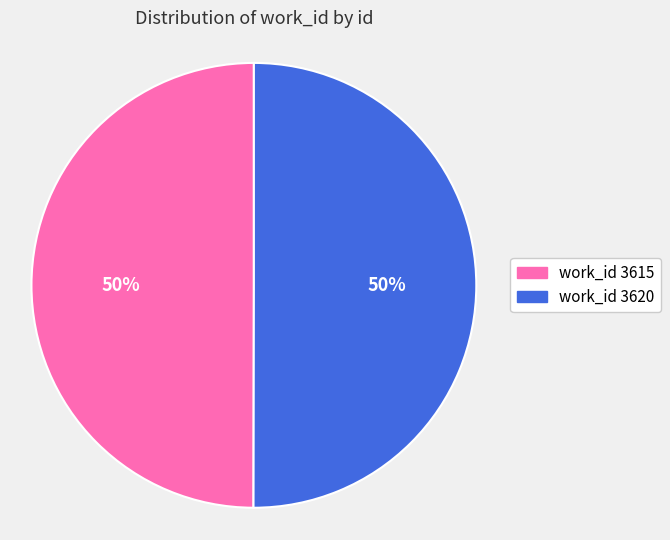

To the nearest percent, what is the average slice percentage?

50%